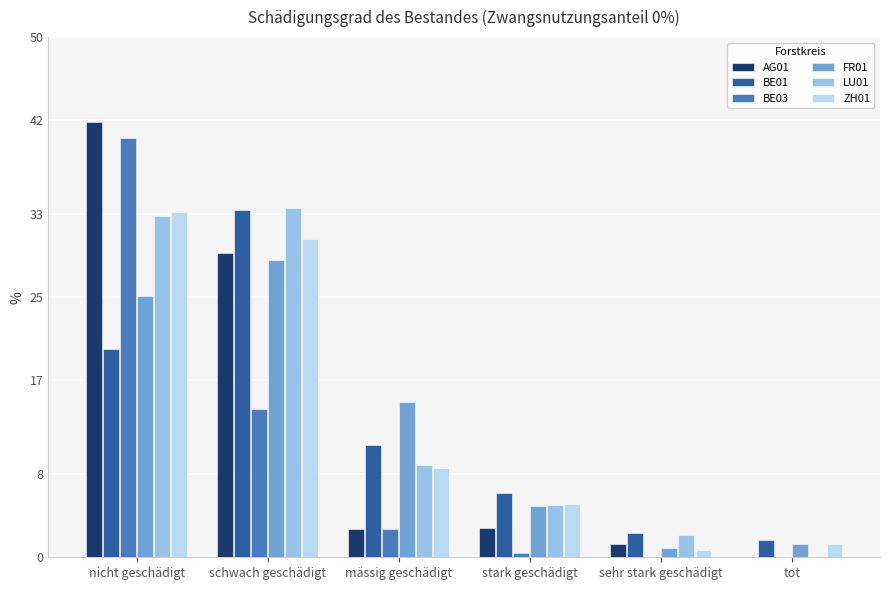

At which label does ZH01 first exceed 8?

nicht geschädigt